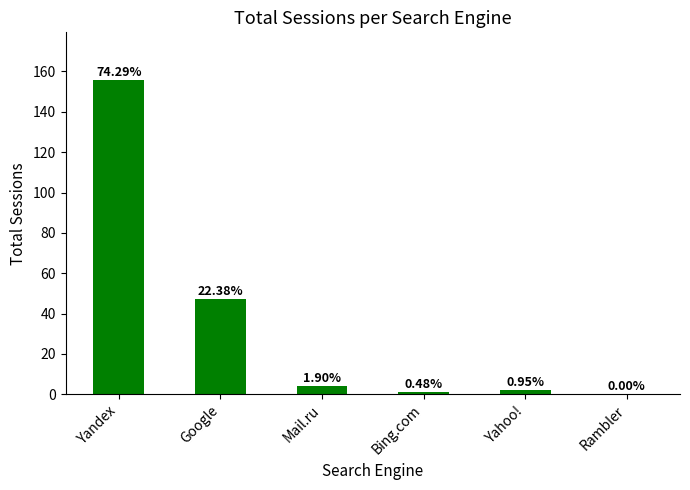

True or false: the data shows 156 at Yandex.

True